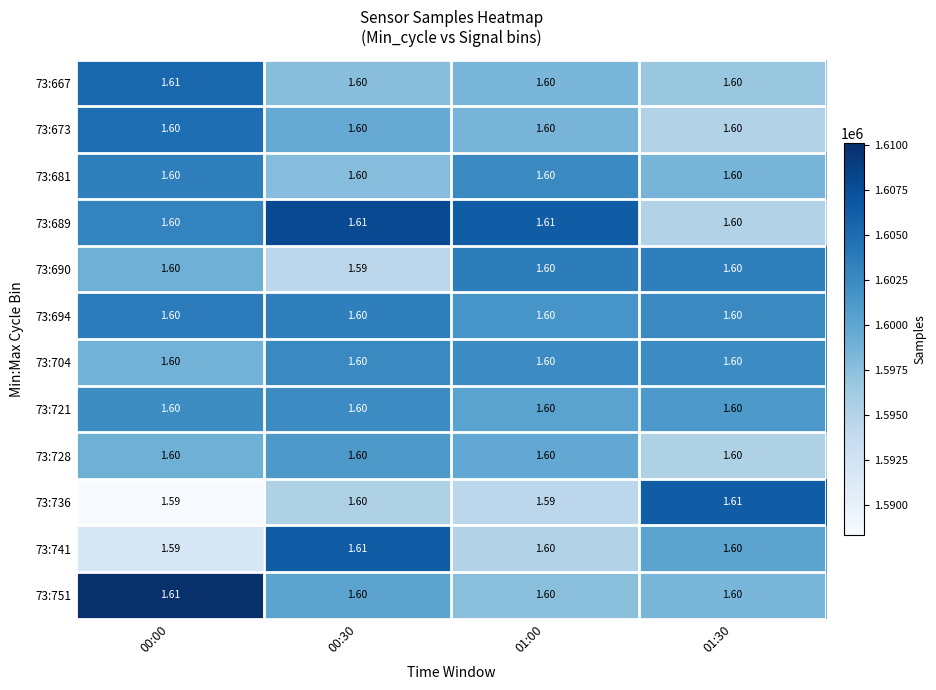

Is the value of 73:689 at 01:00 greater than the value of 73:736 at 00:00?

Yes